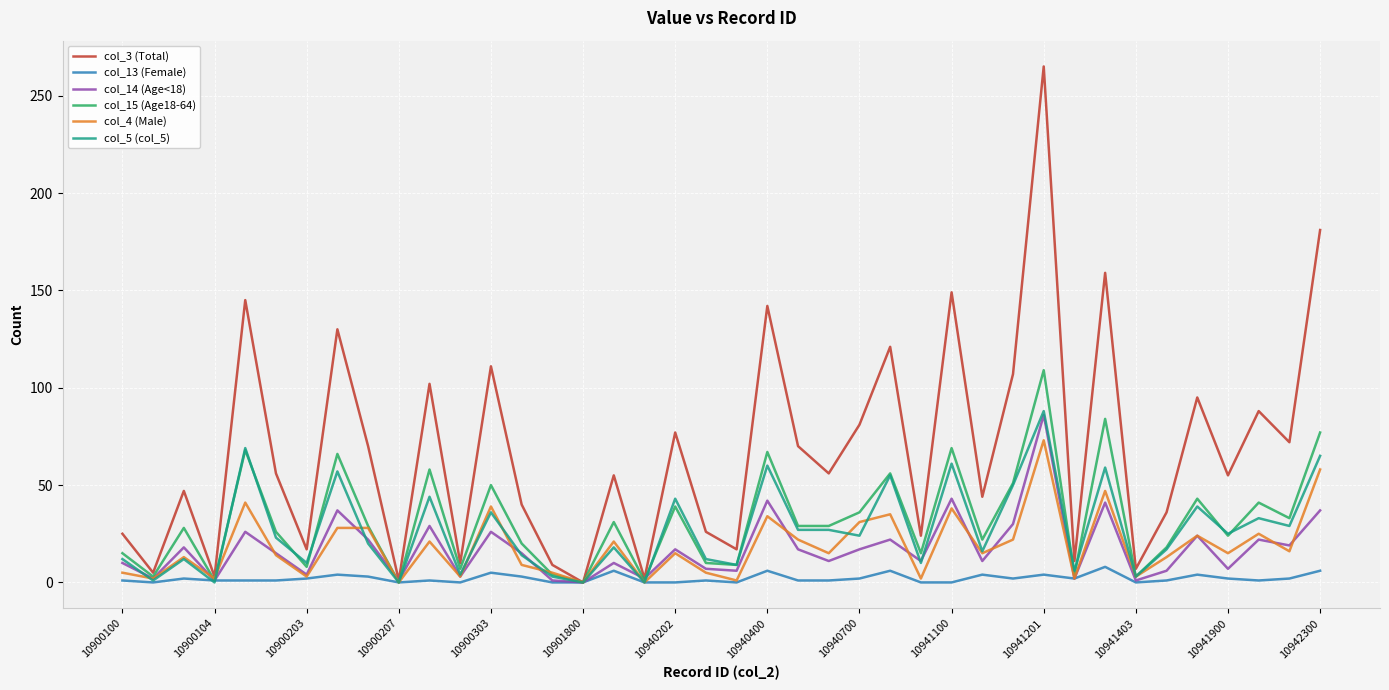

What is the maximum value shown in the chart?

265